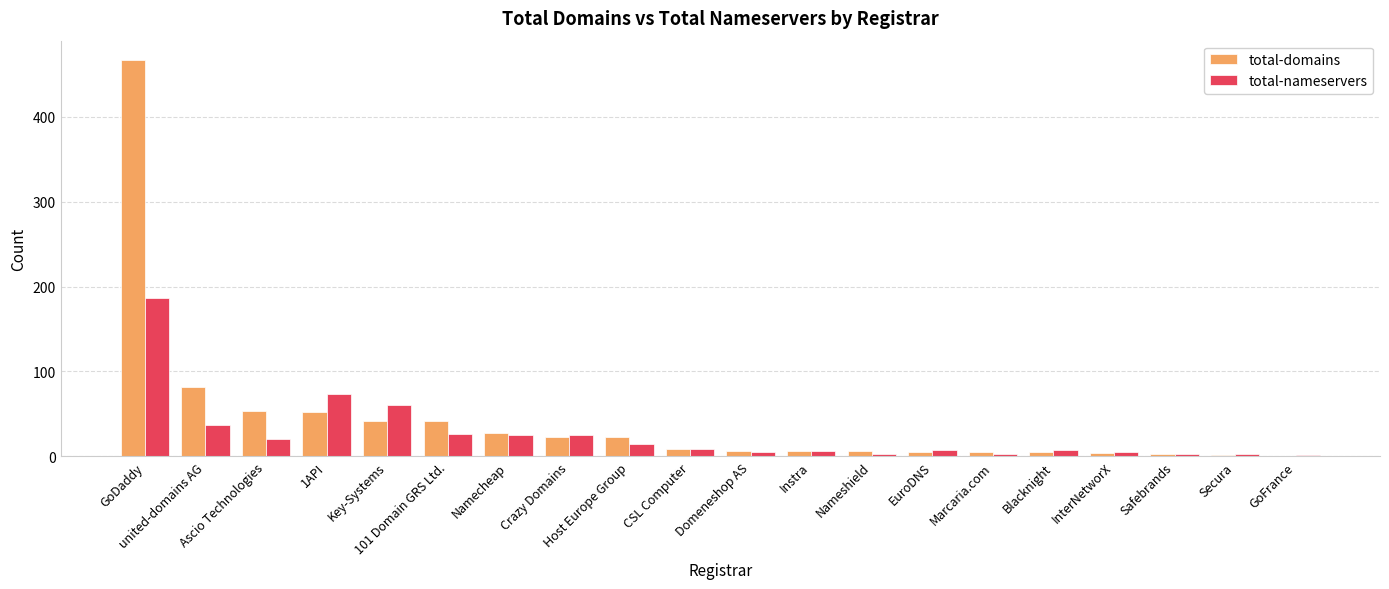

What is the sum of all total-domains values?

866